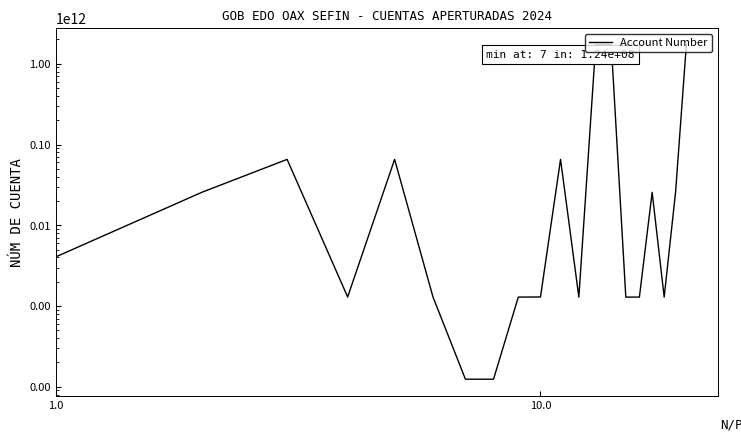

Is this an area chart (filled region under the line)?

No